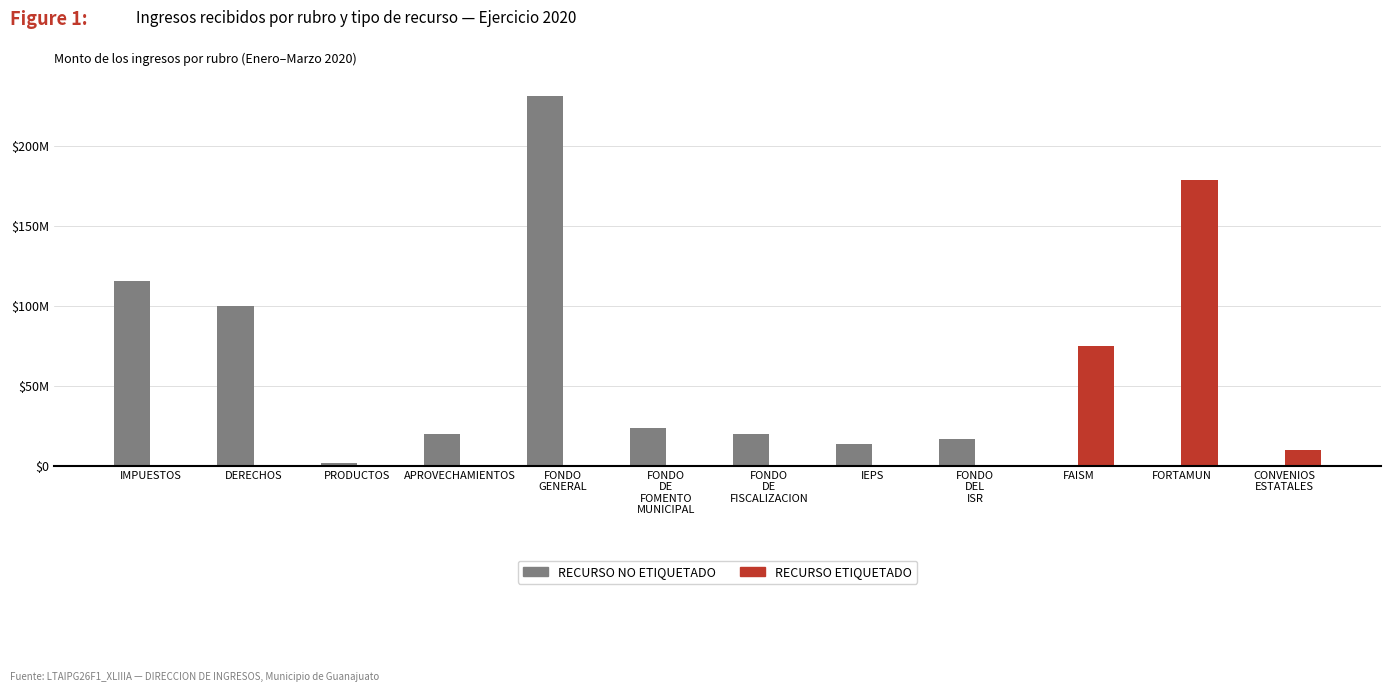

Are the bars grouped side by side (vs. stacked)?

Yes